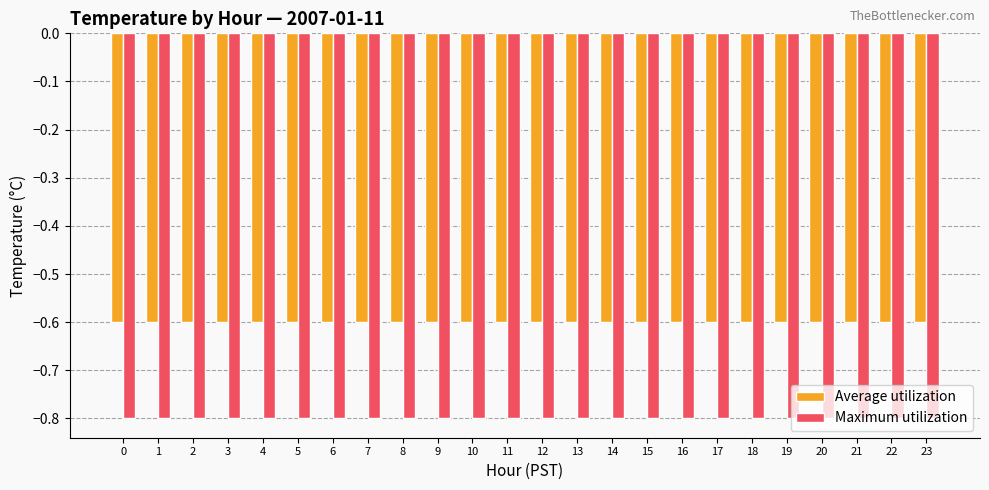

Reading right to left, what are all the values shown in this chart?

Average utilization: 23=-0.6	22=-0.6	21=-0.6	20=-0.6	19=-0.6	18=-0.6	17=-0.6	16=-0.6	15=-0.6	14=-0.6	13=-0.6	12=-0.6	11=-0.6	10=-0.6	9=-0.6	8=-0.6	7=-0.6	6=-0.6	5=-0.6	4=-0.6	3=-0.6	2=-0.6	1=-0.6	0=-0.6
Maximum utilization: 23=-0.8	22=-0.8	21=-0.8	20=-0.8	19=-0.8	18=-0.8	17=-0.8	16=-0.8	15=-0.8	14=-0.8	13=-0.8	12=-0.8	11=-0.8	10=-0.8	9=-0.8	8=-0.8	7=-0.8	6=-0.8	5=-0.8	4=-0.8	3=-0.8	2=-0.8	1=-0.8	0=-0.8